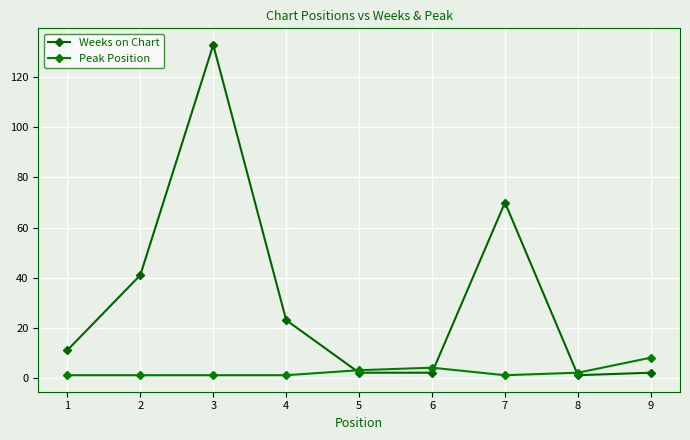

Which series has the widest spread of values?

Weeks on Chart